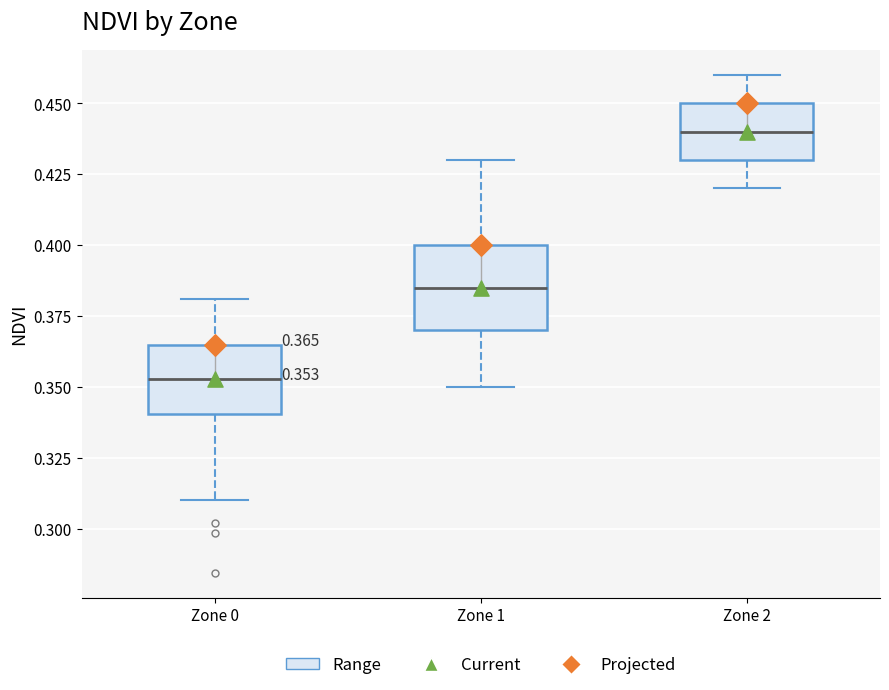

Which box is the tallest, from its lower edge to its upper edge?

Zone 1